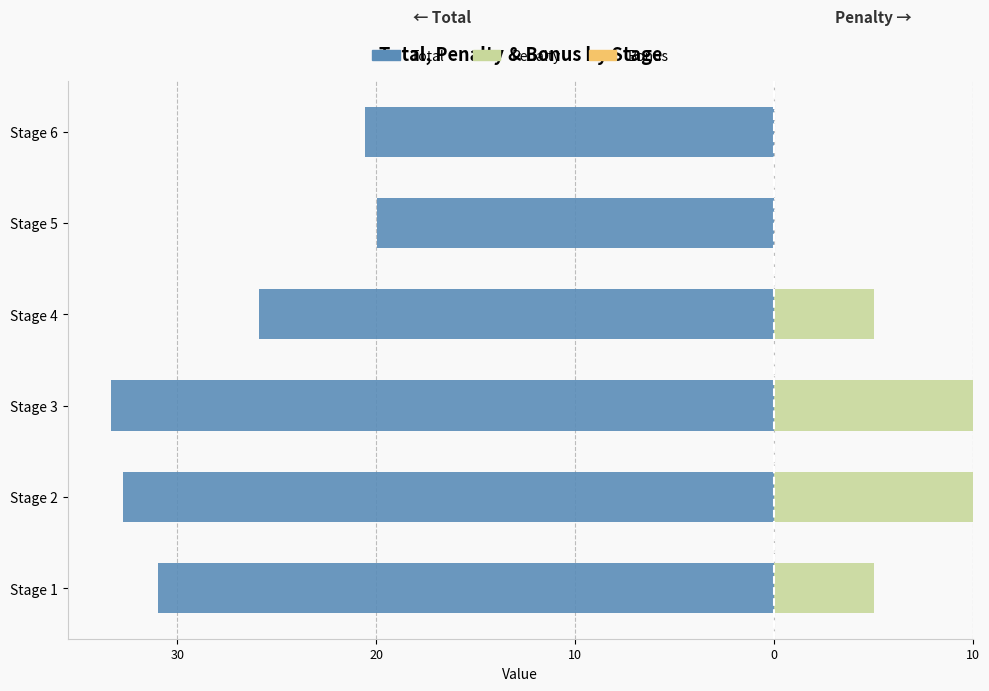

Between 20 and 10, which series saw the biggest shift?

Total